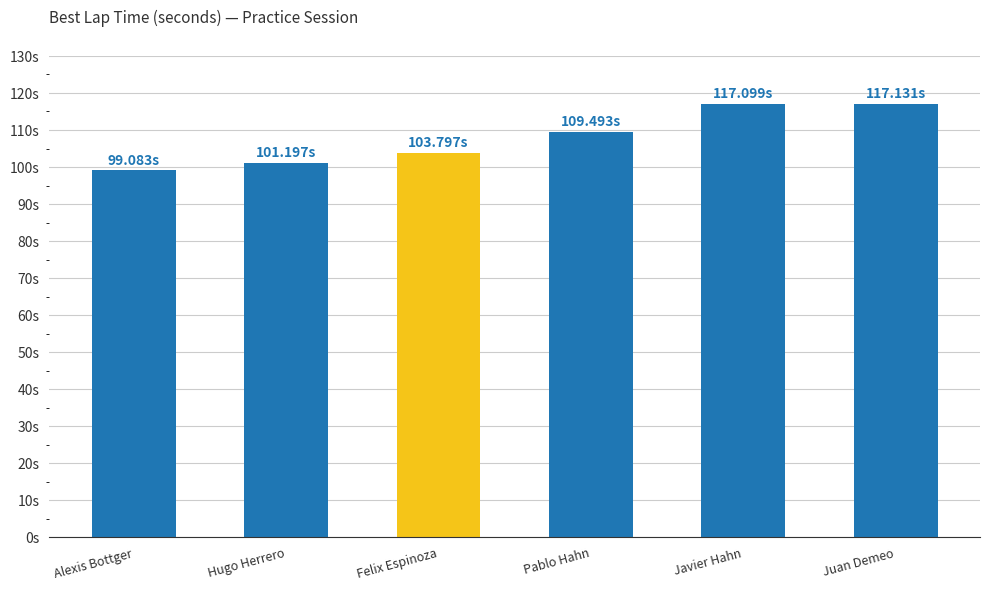

The value at Pablo Hahn is 35.4. True or false?

False